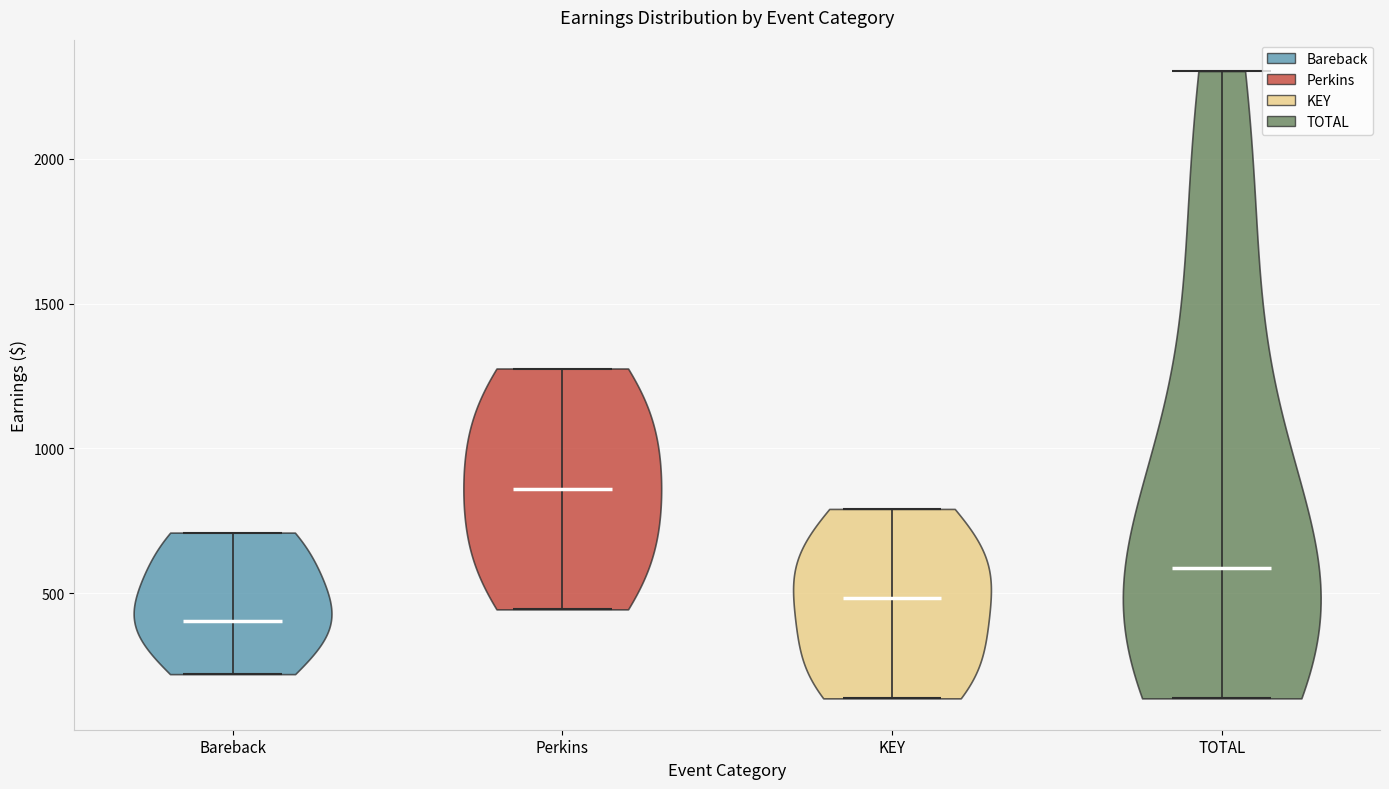

Reading left to right, read every violin against the y-axis: where its median line is, and the lowest and highest points it reaches. The values are not printed on the chart, so give them approximately, as read against the axis.

Bareback: median line 400, lowest point 200, highest point 700
Perkins: median line 850, lowest point 450, highest point 1300
KEY: median line 500, lowest point 150, highest point 800
TOTAL: median line 600, lowest point 150, highest point 2300